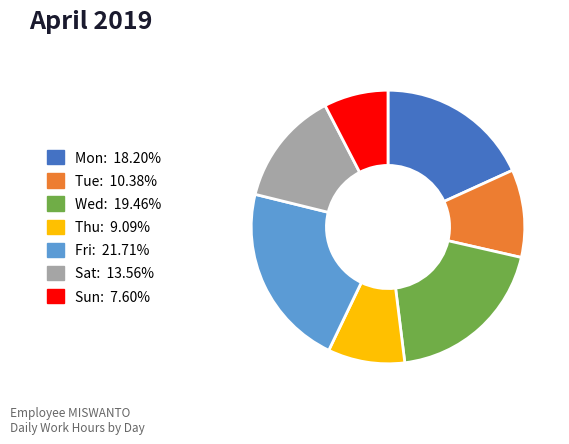

Does any single category account for the majority?

No